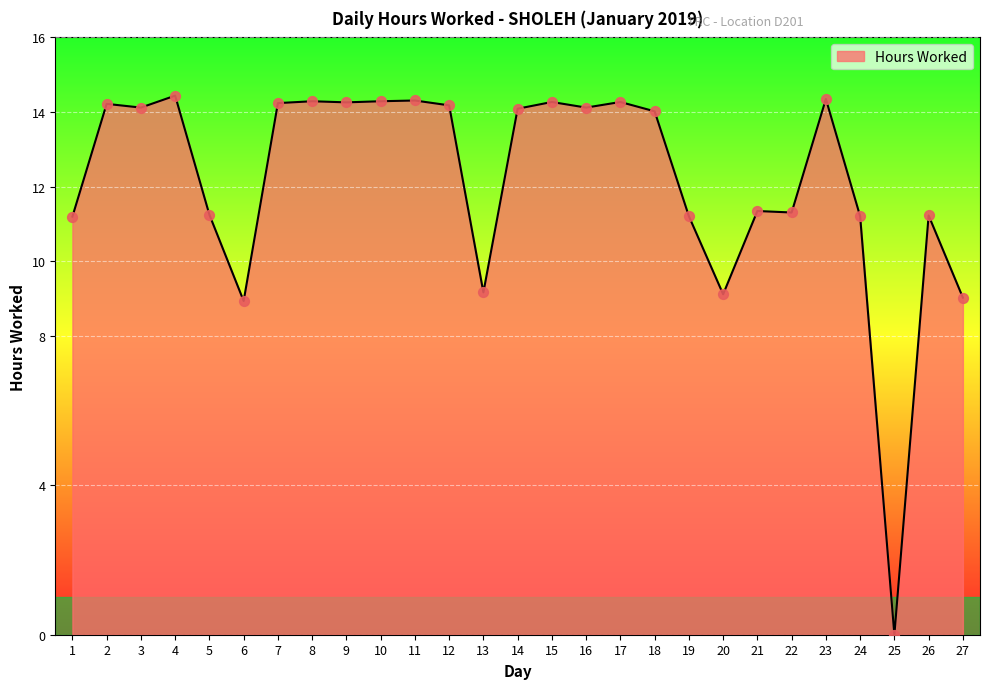

What is the change in value from 18 to 26?

-2.8